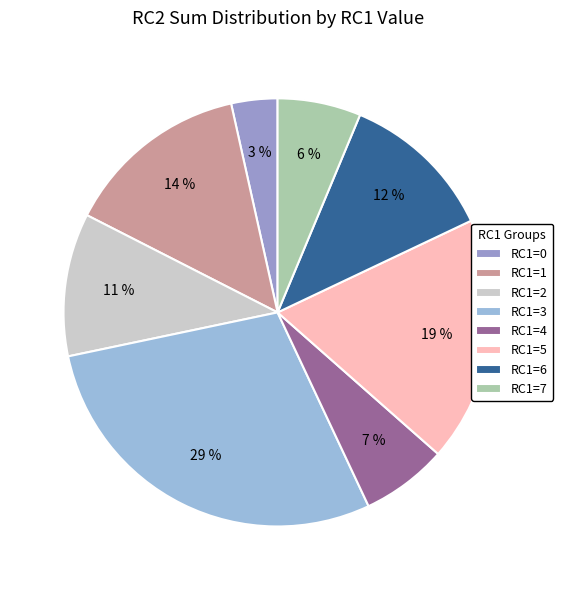

To the nearest percent, what is the combined percentage of RC1=7 and RC1=2?

17%